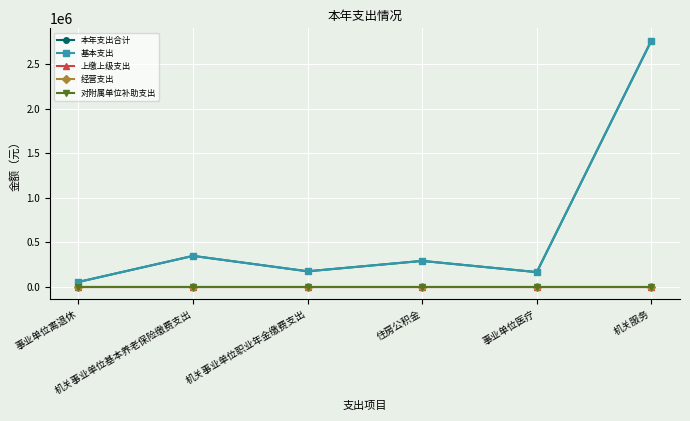

At how many categories does at least one series exceed 1607519?

1